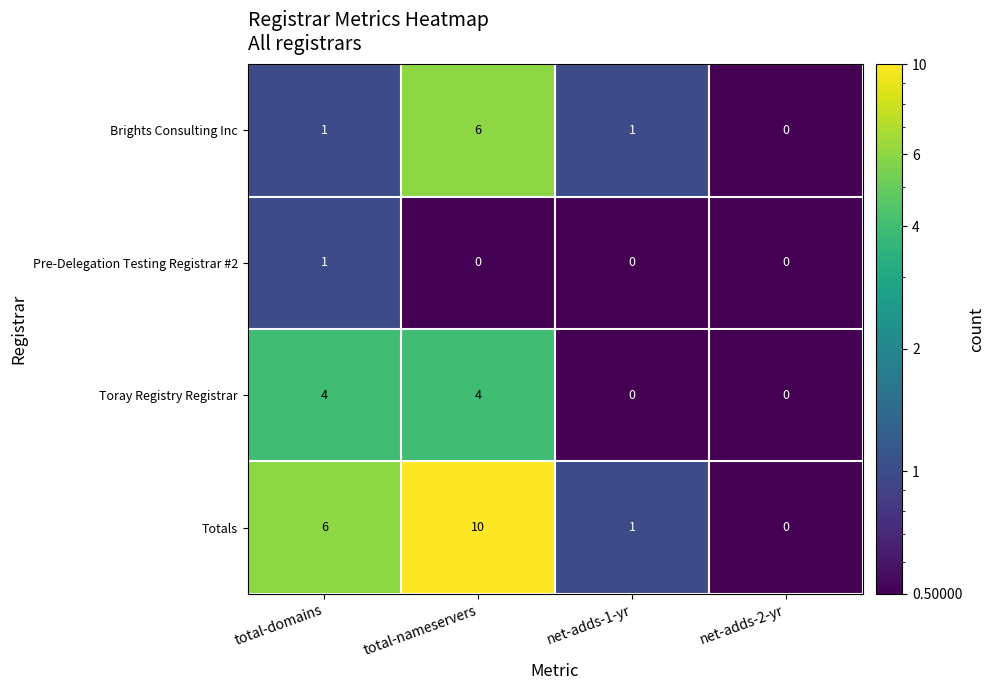

At total-nameservers, list the series in order from largest to smallest.

Totals, Brights Consulting Inc, Toray Registry Registrar, Pre-Delegation Testing Registrar #2